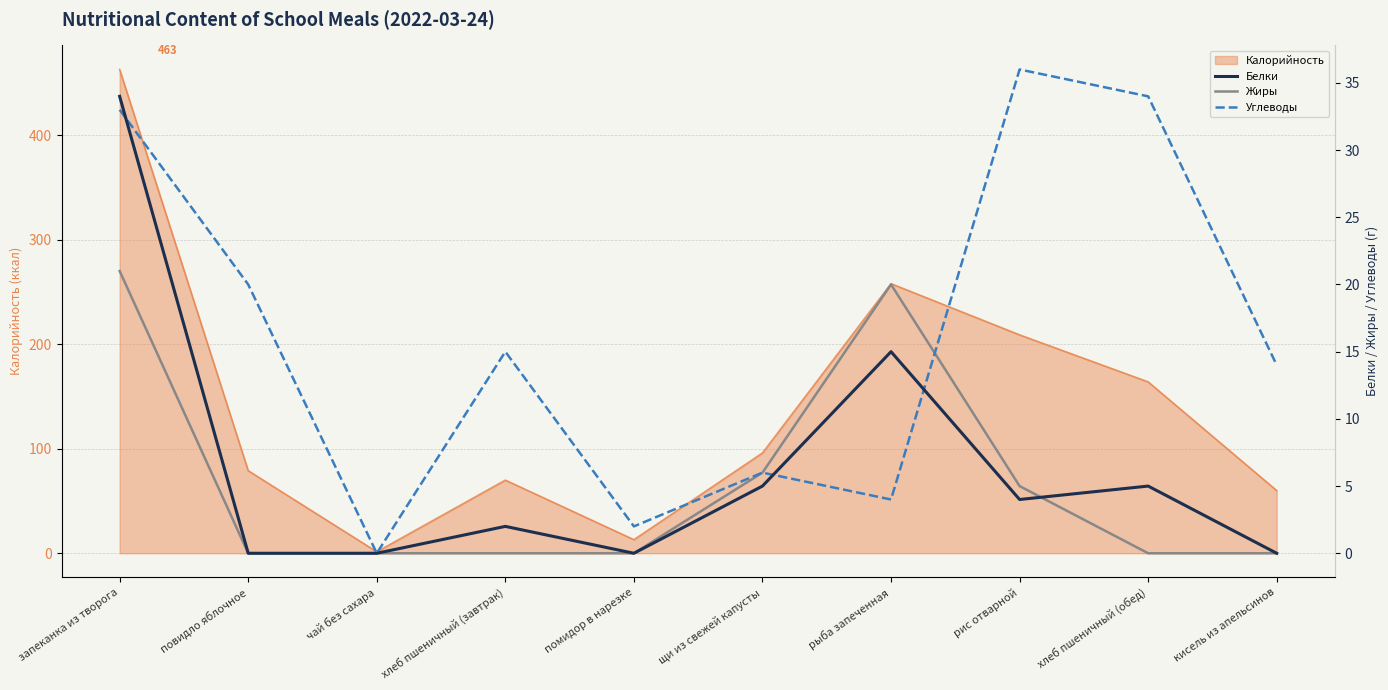

What is the total value across all series at рыба запеченная?

39